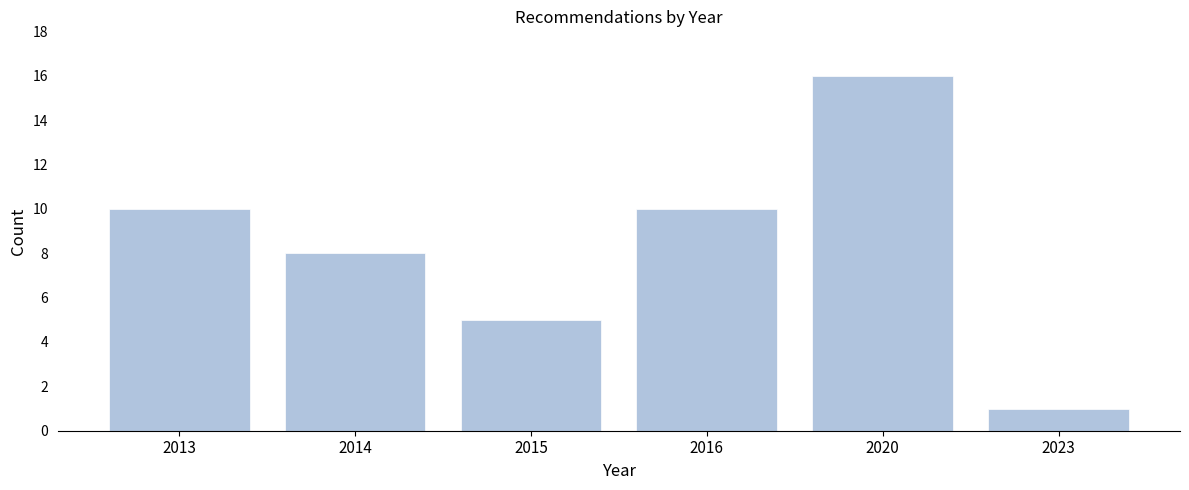

Reading left to right, extract all data points from this chart.

10	8	5	10	16	1